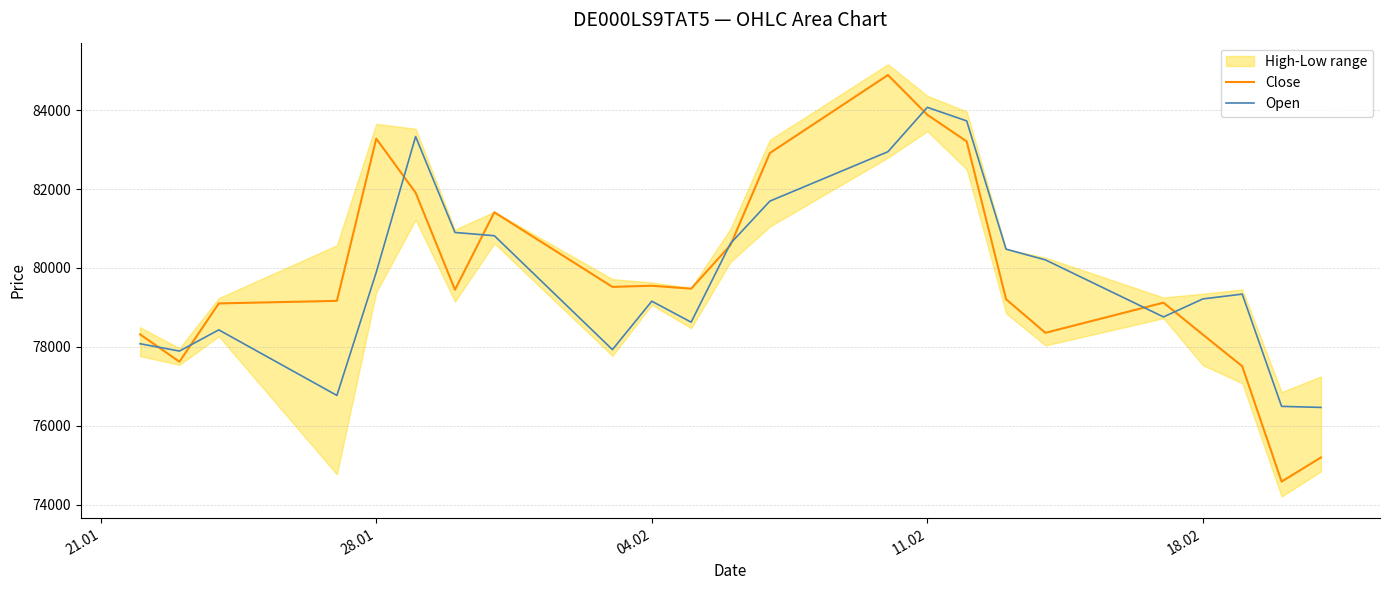

What is the minimum value for Open?

76466